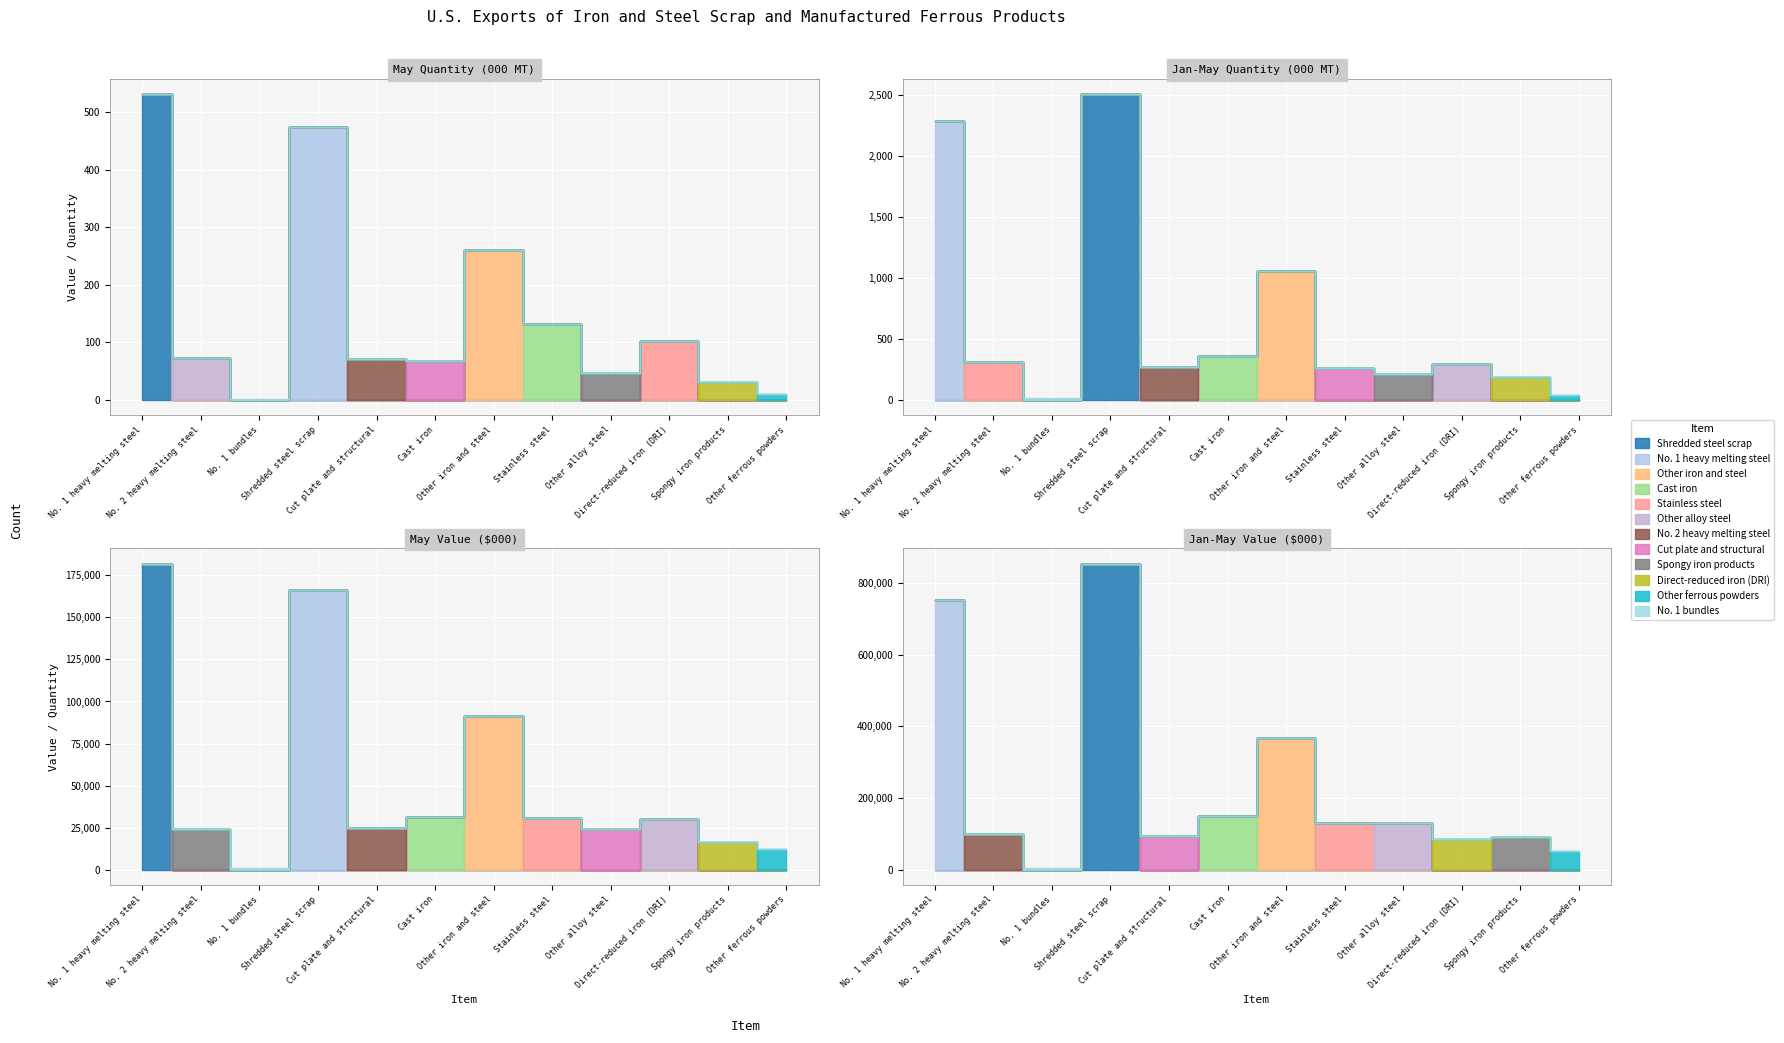

In Jan-May Quantity (000 MT), how many points are lower than both neighbors (excluding endpoints)?

3